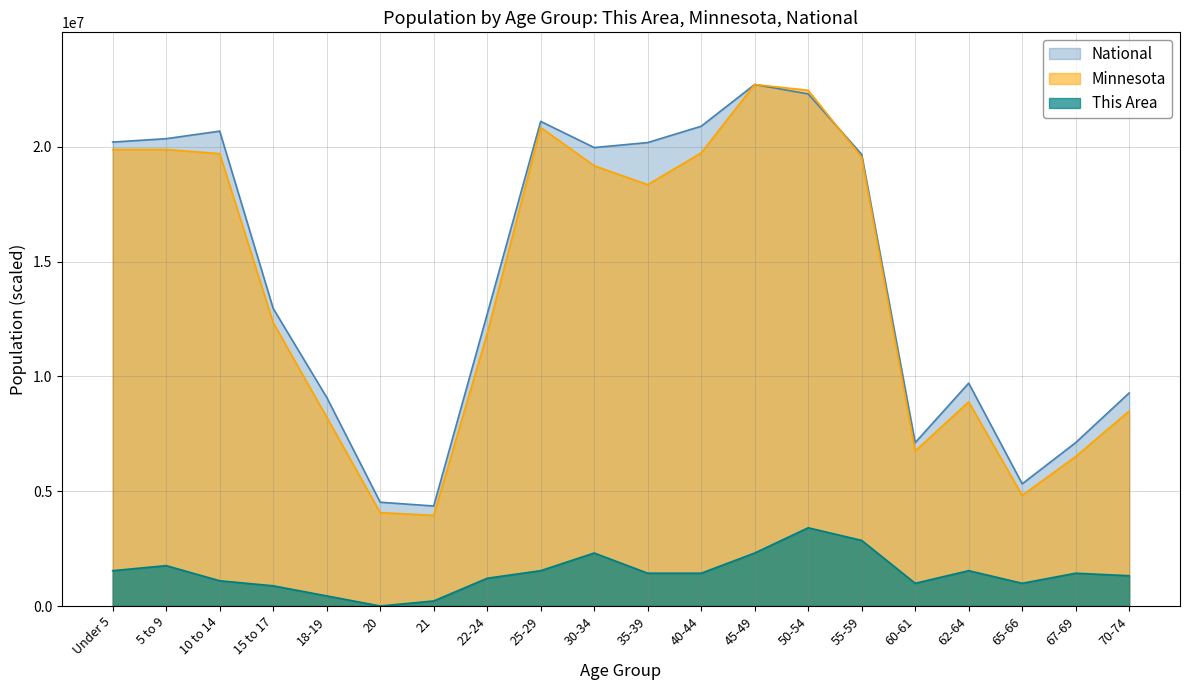

What value does the Minnesota series have at 5 to 9?

19876075.8